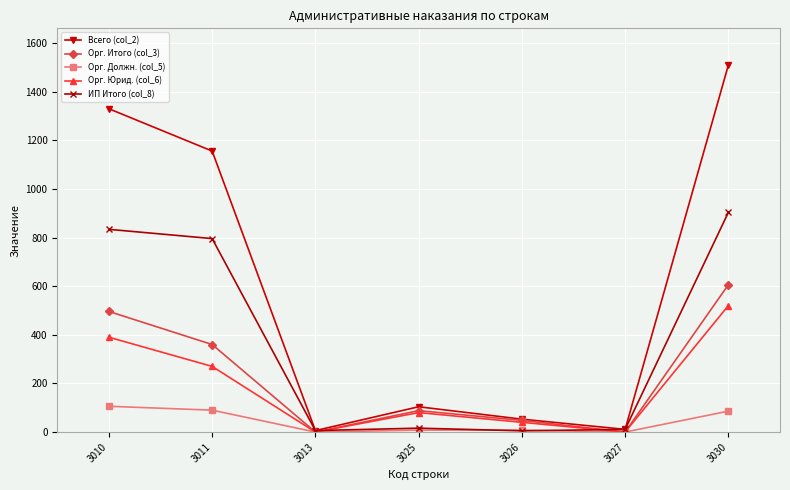

Which series has the largest range (max minus min)?

Всего (col_2)